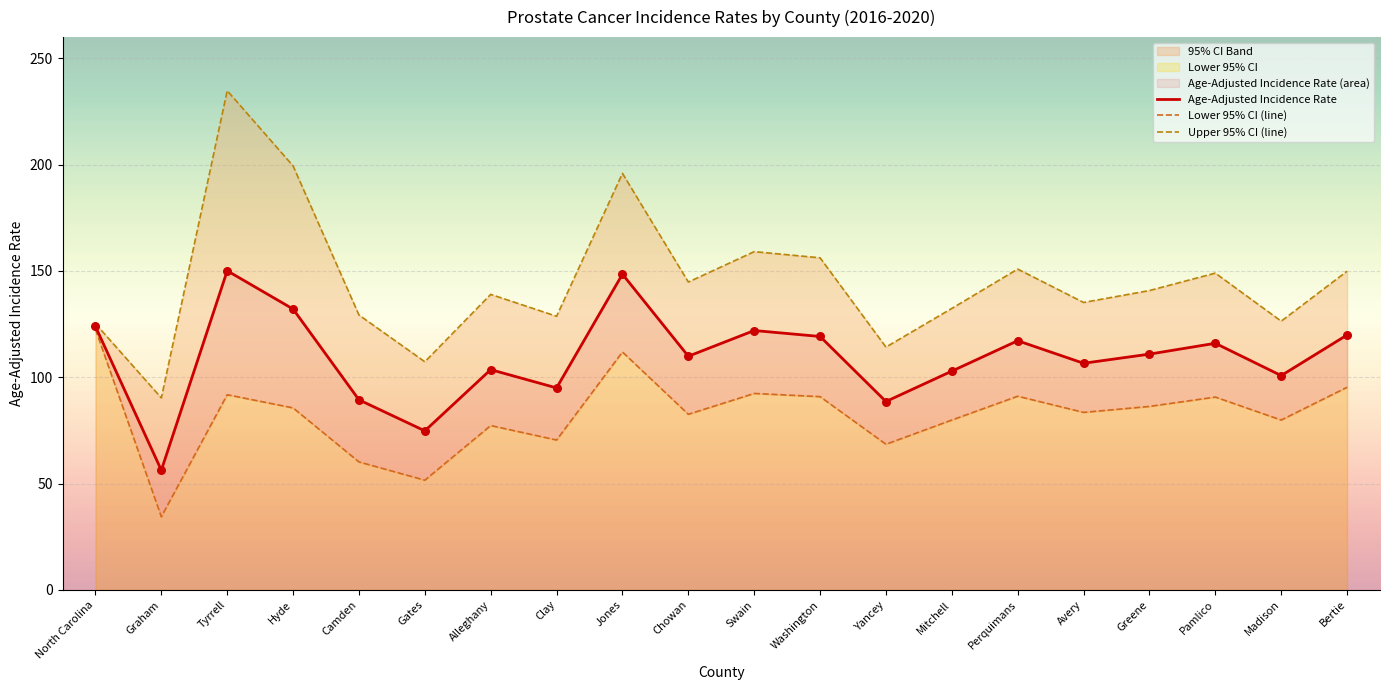

What is the total value across all series at Bertie?

365.1